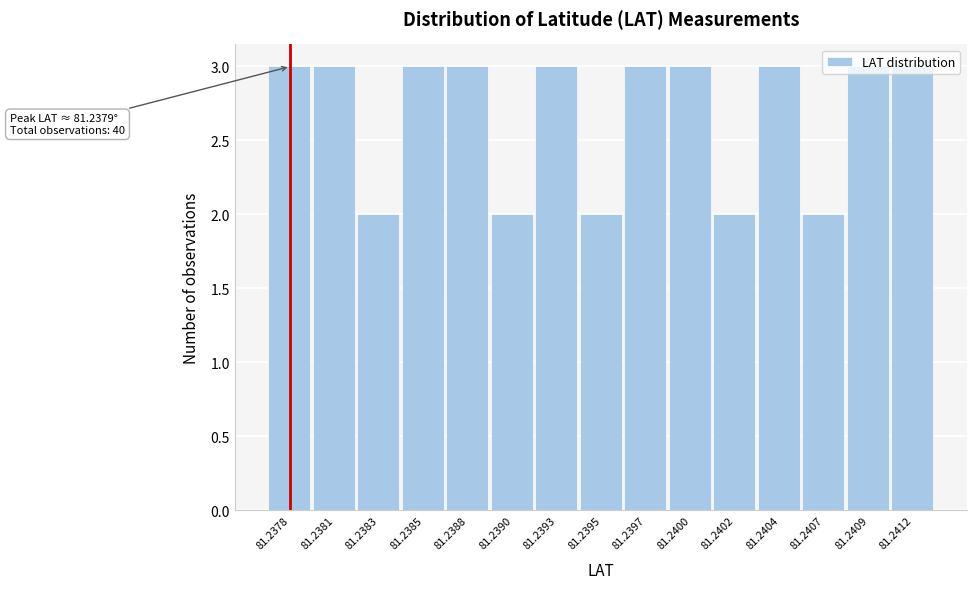

Approximately how many times larger is the value at 81.2404 compared to 81.2395?

1.5